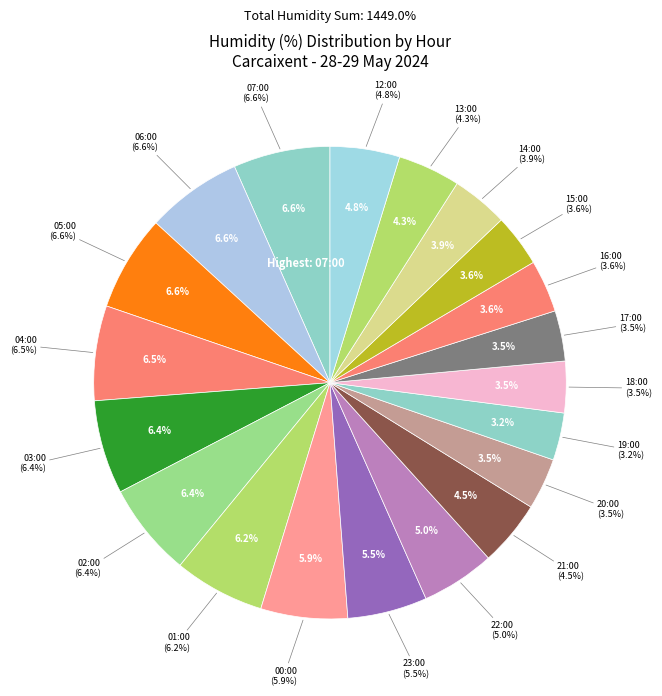

What percentage is the 04:00 slice, to the nearest percent?

6%